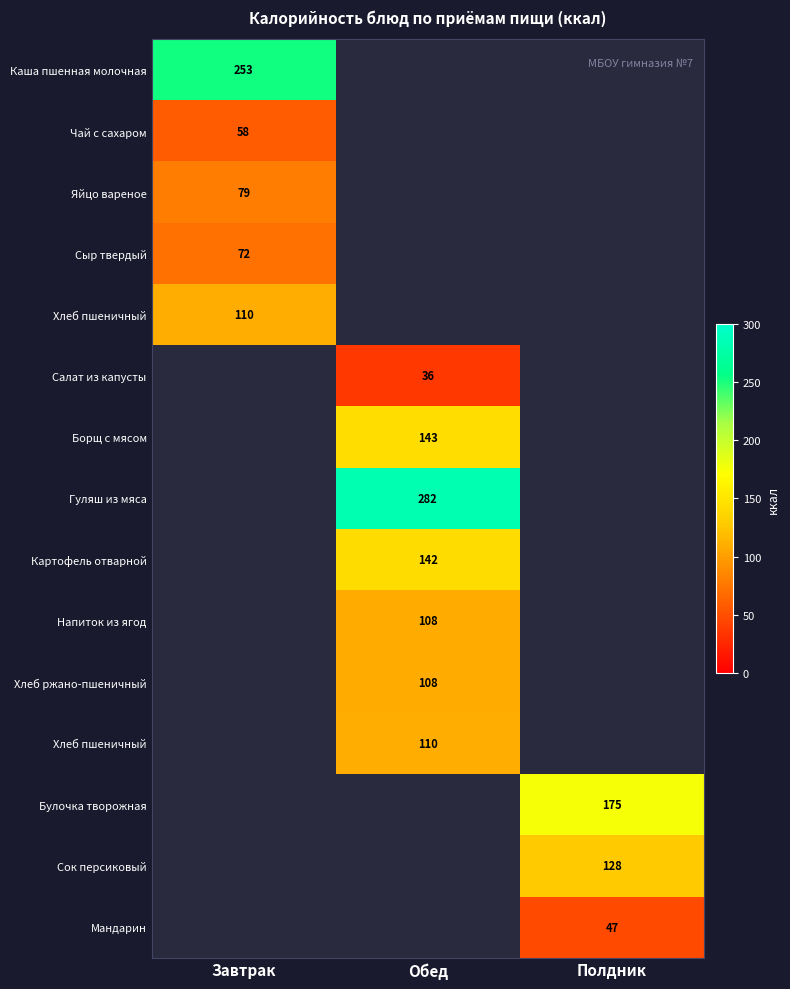

At how many categories does at least one series exceed 110?

3